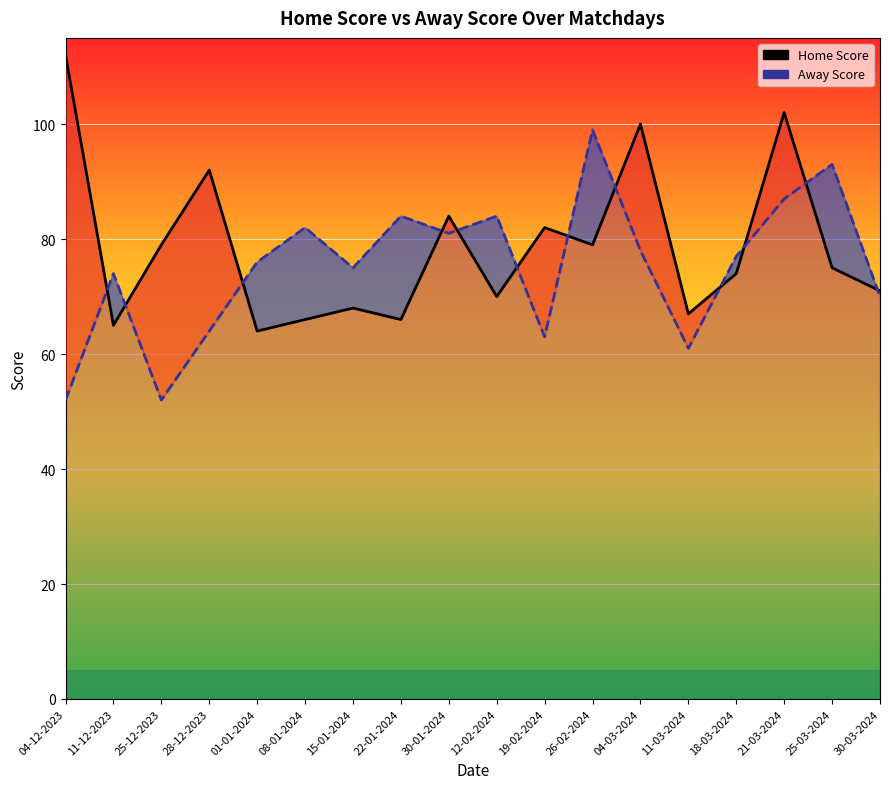

Which has a higher value, 30-01-2024 or 30-03-2024?

30-01-2024